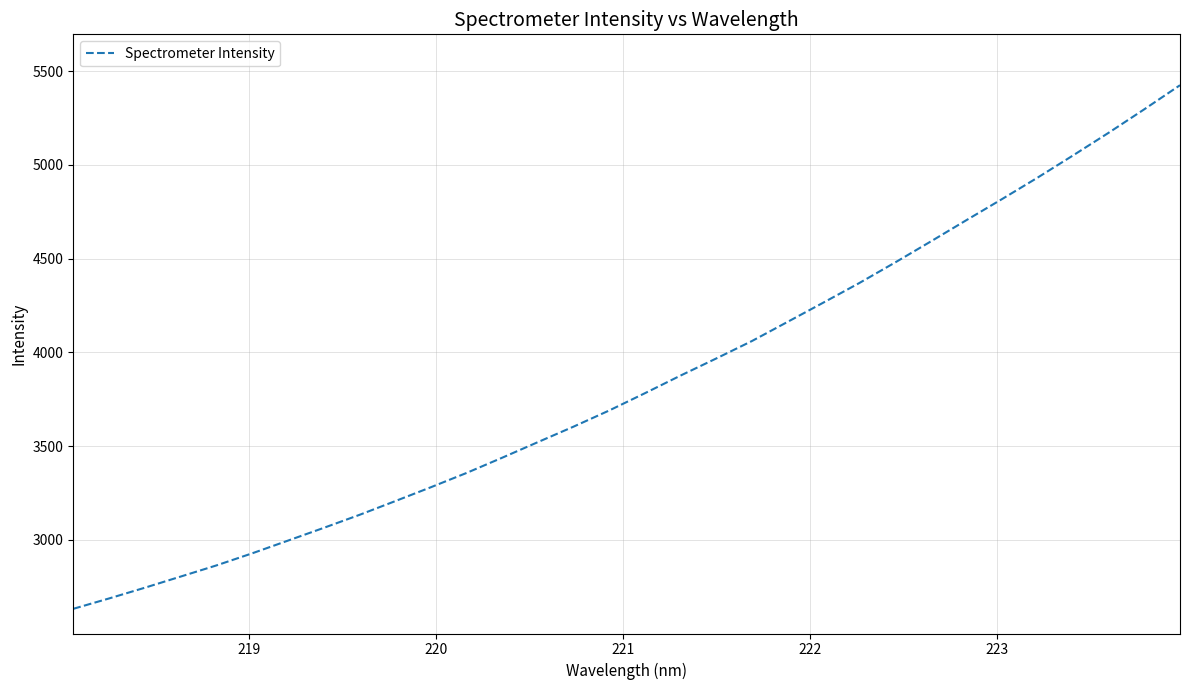

What is the difference between the maximum and minimum values?

2792.1